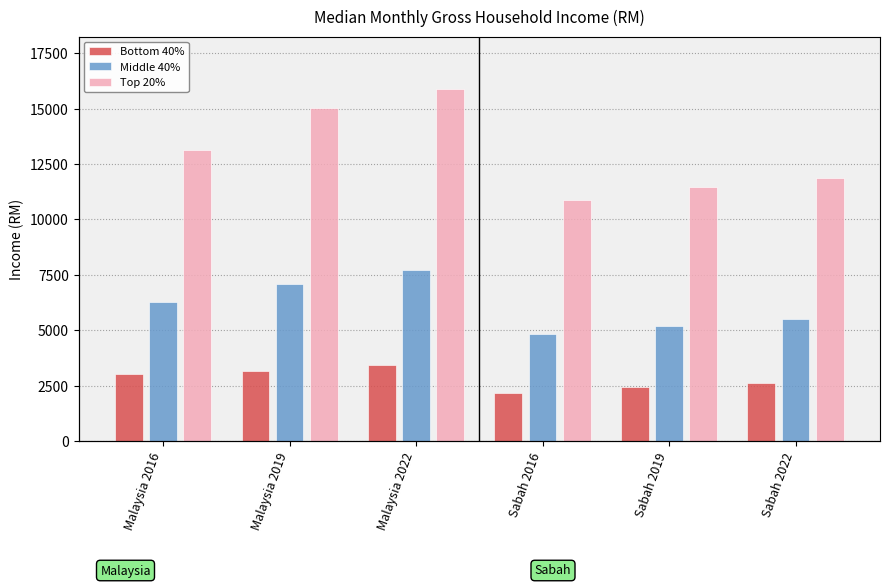

Are the bars horizontal?

No